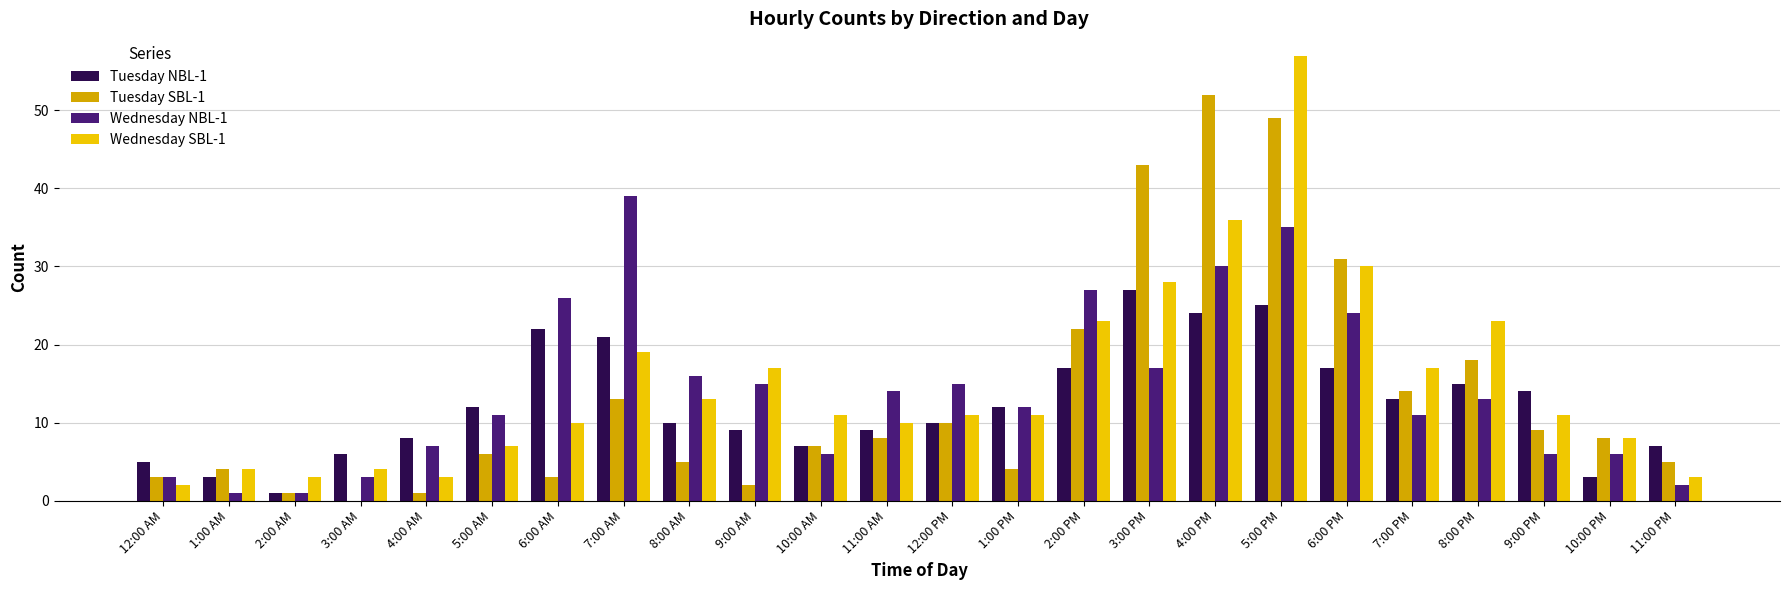

Is it true that Tuesday NBL-1 equals 22 at 6:00 AM?

True